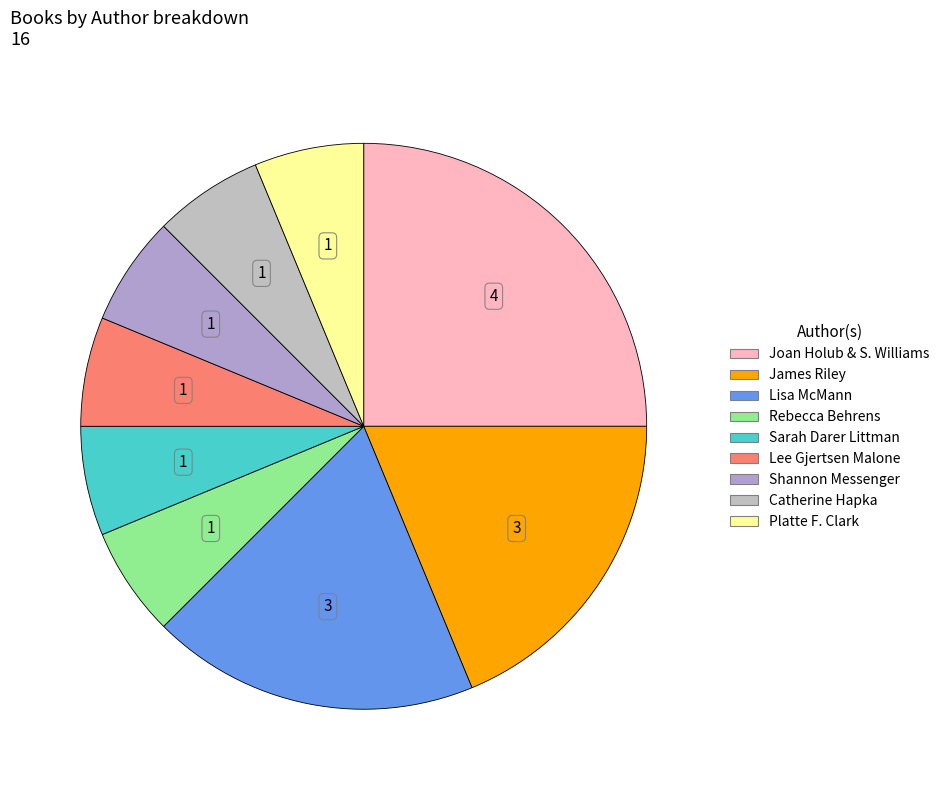

To the nearest percent, what is the average slice percentage?

11%